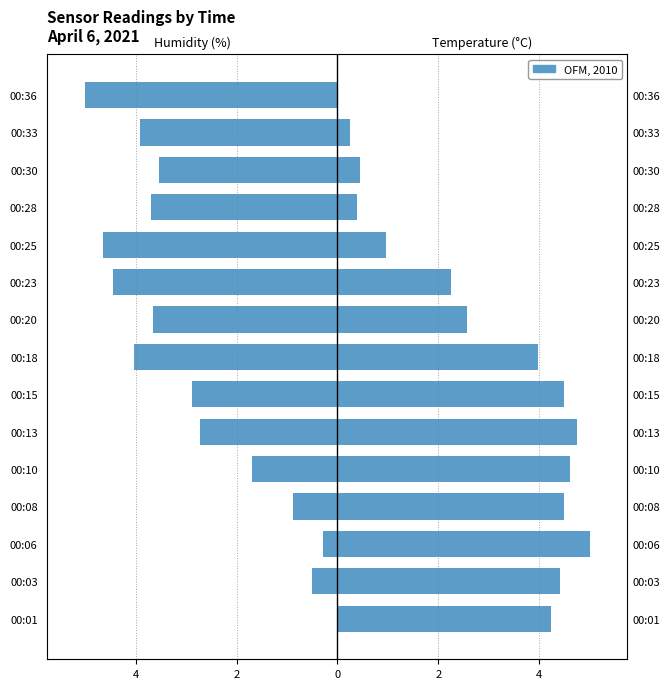

What is the difference between the maximum and minimum values in the BME280_humidity series?

5.0